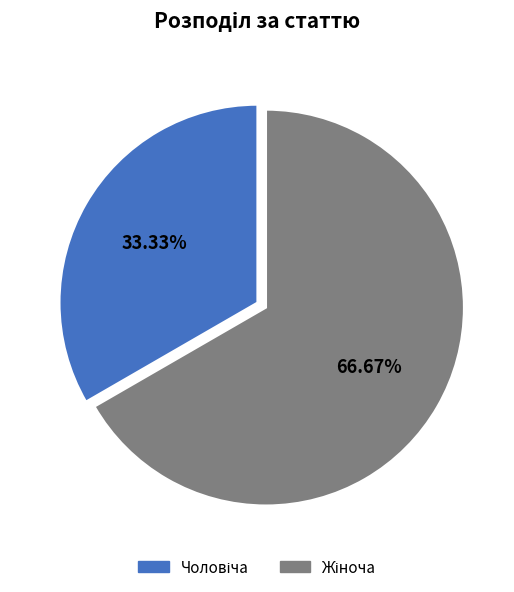

Does any single category account for the majority?

Yes